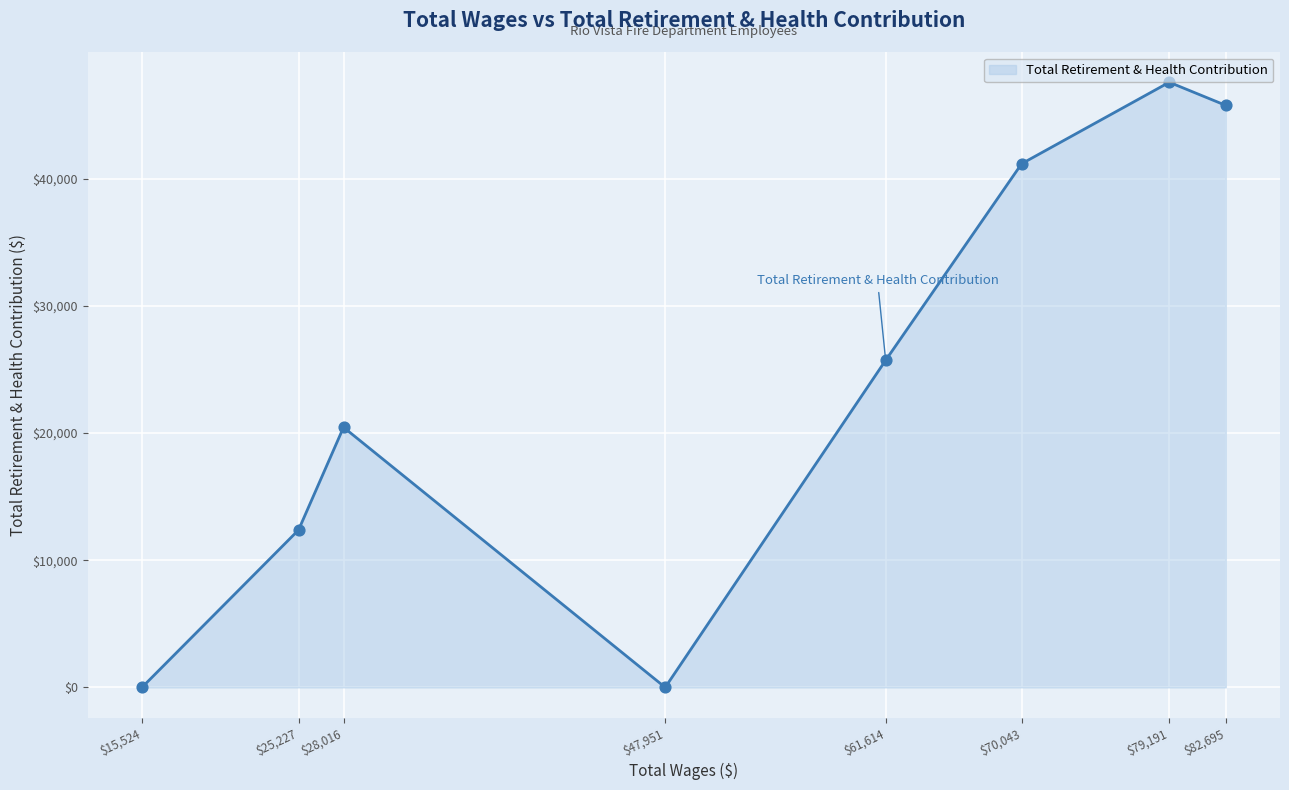

At which category does the data reach its first local peak?

$28,016